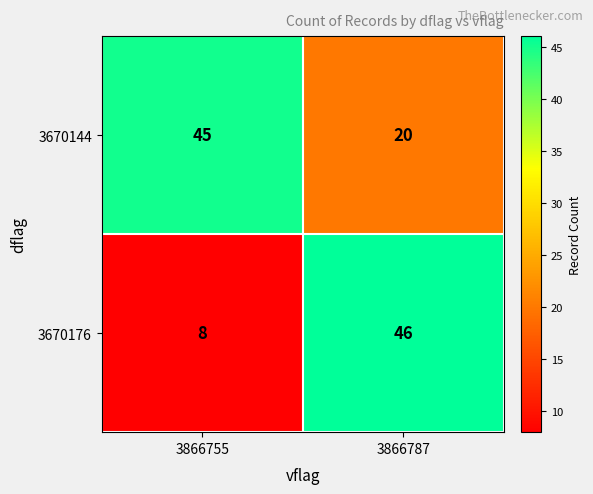

Rank the series at 3866787 from lowest to highest value.

3670144, 3670176